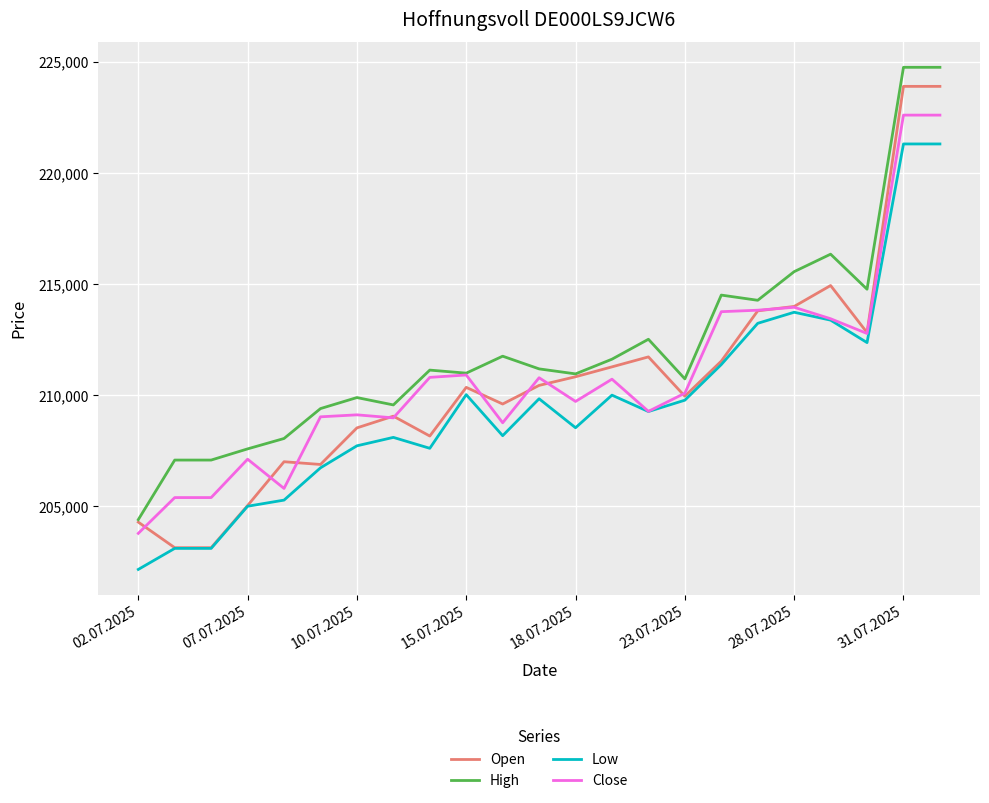

Which series has the largest range (max minus min)?

Open